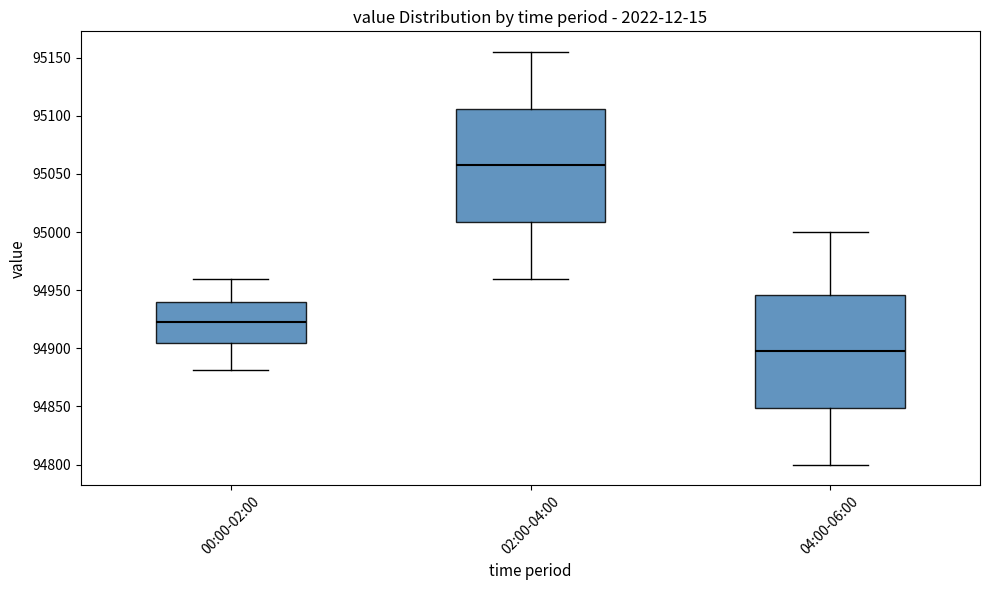

Reading left to right, read every box against the y-axis: the position of its median line, the range the box covers, and the ends of its whiskers. The values are not printed on the chart, so give them approximately, as read against the axis.

00:00-02:00: median 94920, box 94905 to 94940, whiskers 94880 to 94960
02:00-04:00: median 95060, box 95010 to 95105, whiskers 94960 to 95155
04:00-06:00: median 94900, box 94850 to 94945, whiskers 94800 to 95000